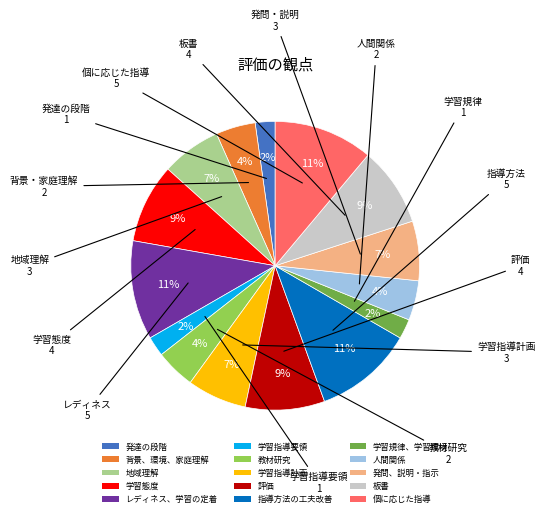

Is 学習指導要領 the majority of the pie?

No